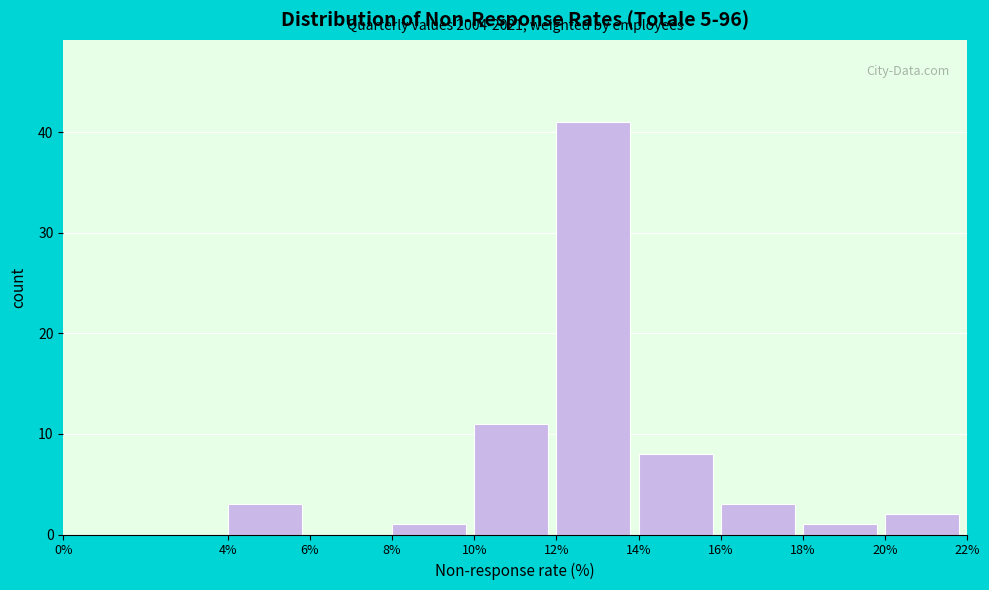

Which range on the x-axis has the tallest bar?

12% to 14%